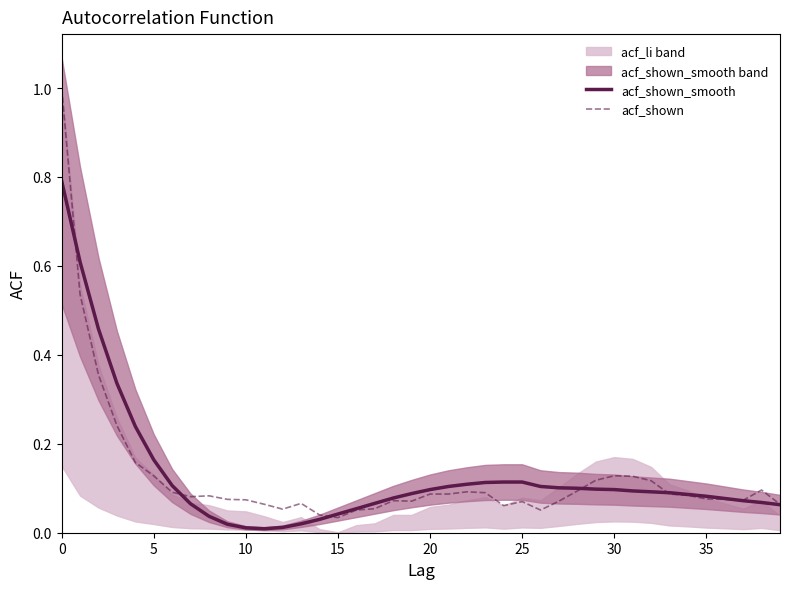

Does the chart display data point markers on the line(s)?

No